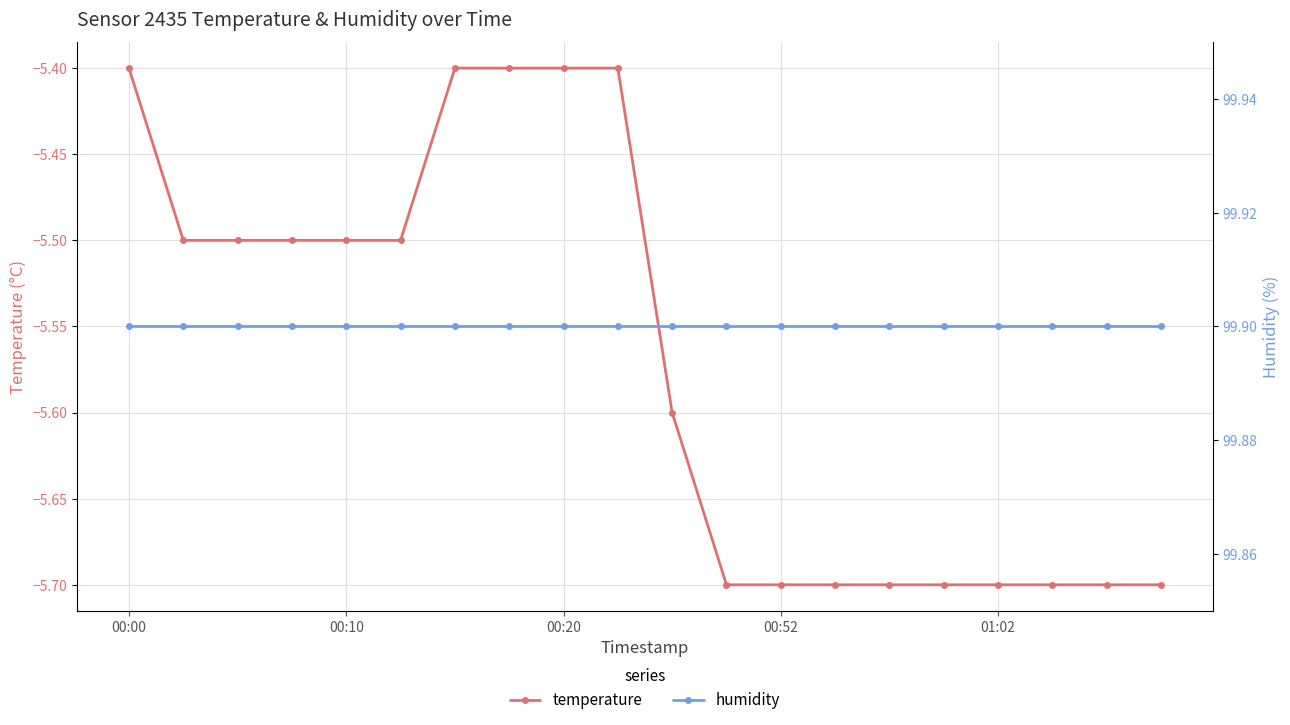

What is the smallest value displayed?

-5.7